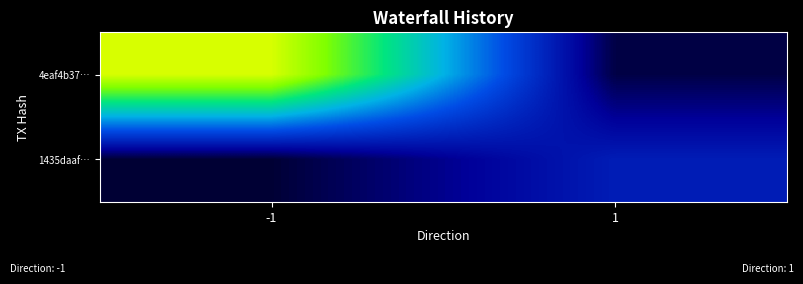

Reading left to right, what are all the values shown in this chart?

4eaf4b37…: -1=10.3	1=0.8
1435daaf…: -1=0.6	1=2.5